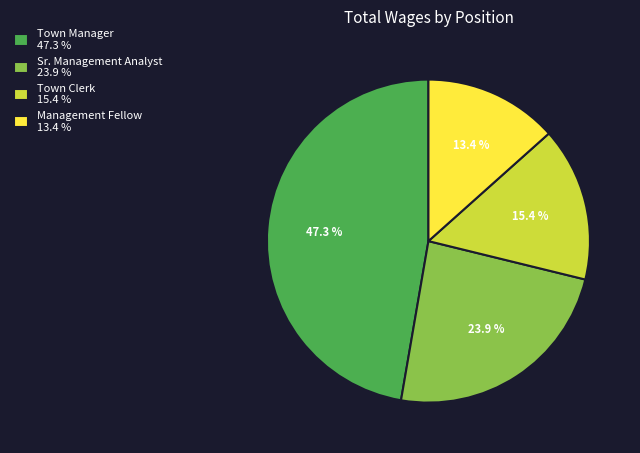

Count the number of slices in the pie.

4